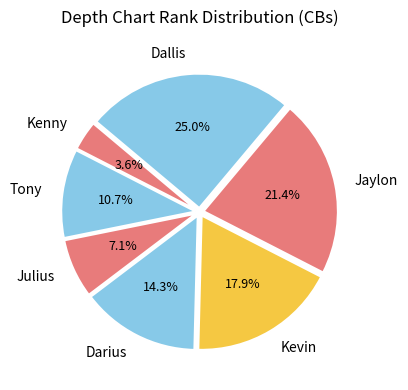

How many slices are in this pie chart?

7